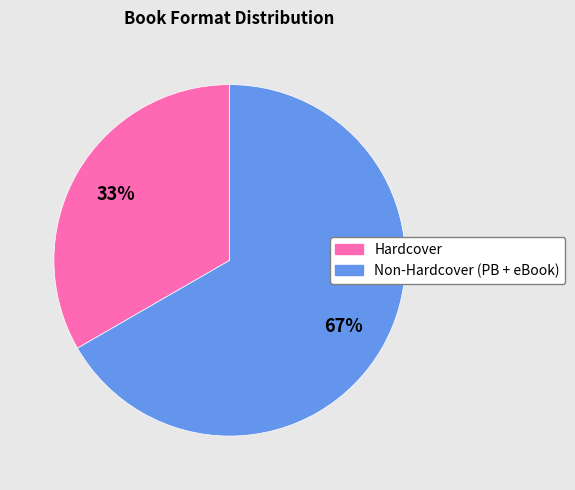

How many segments does this pie chart have?

2